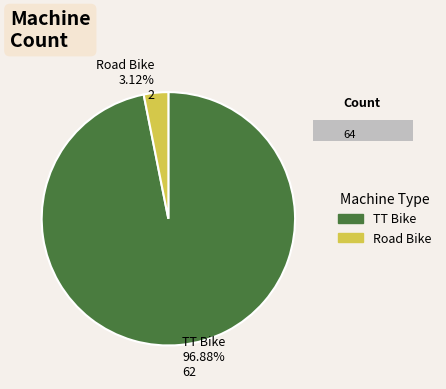

Which slice represents more than half of the pie?

TT Bike